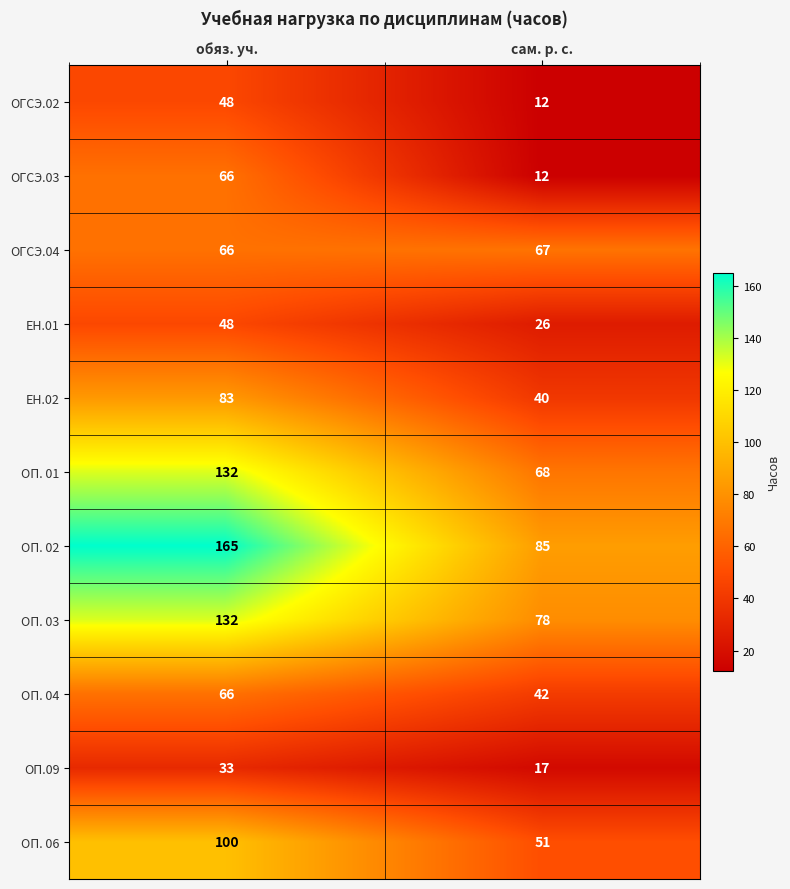

Which series has the largest total across all categories?

ОП. 02